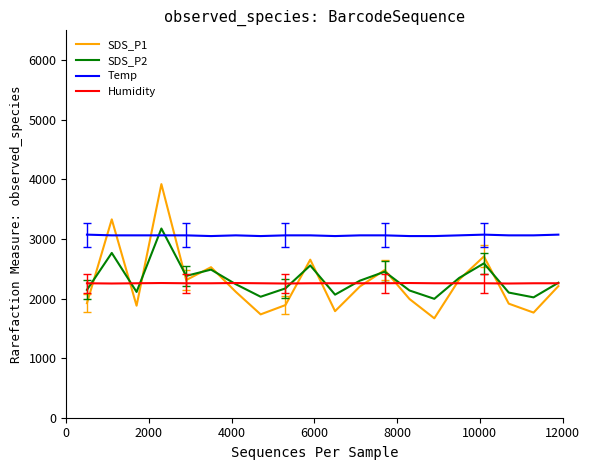

True or false: SDS_P2 has more than 1 interior local peaks.

True